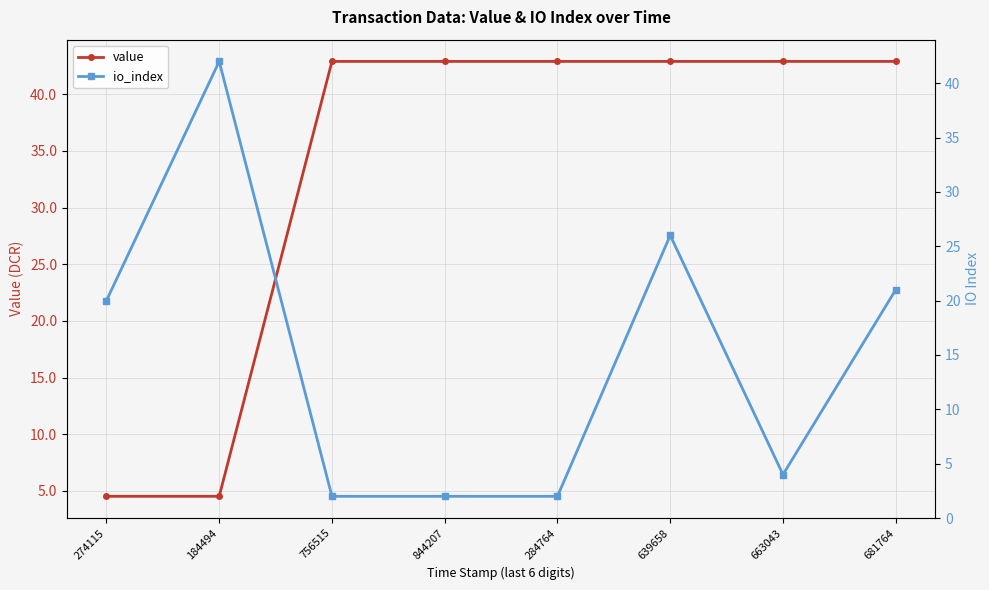

True or false: io_index and value cross at least once.

True